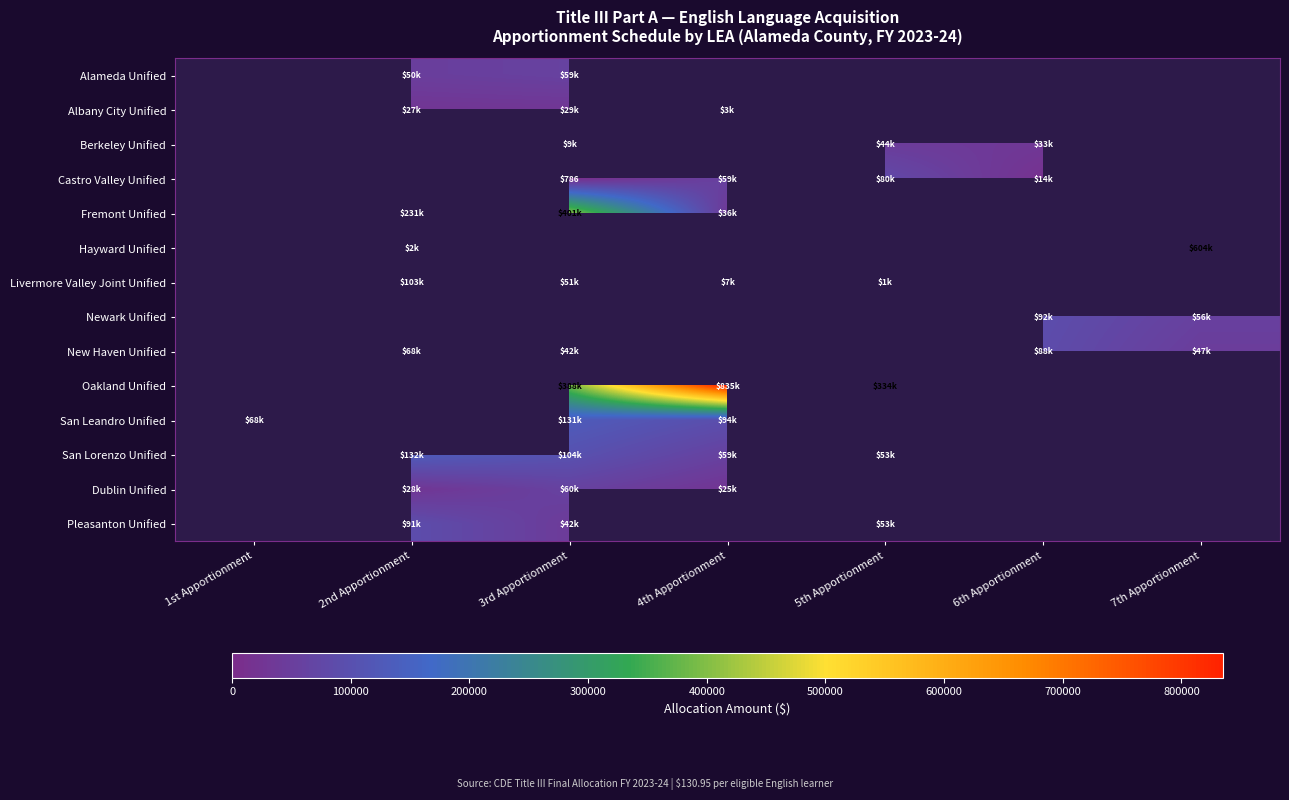

How many data points does each series have?

7